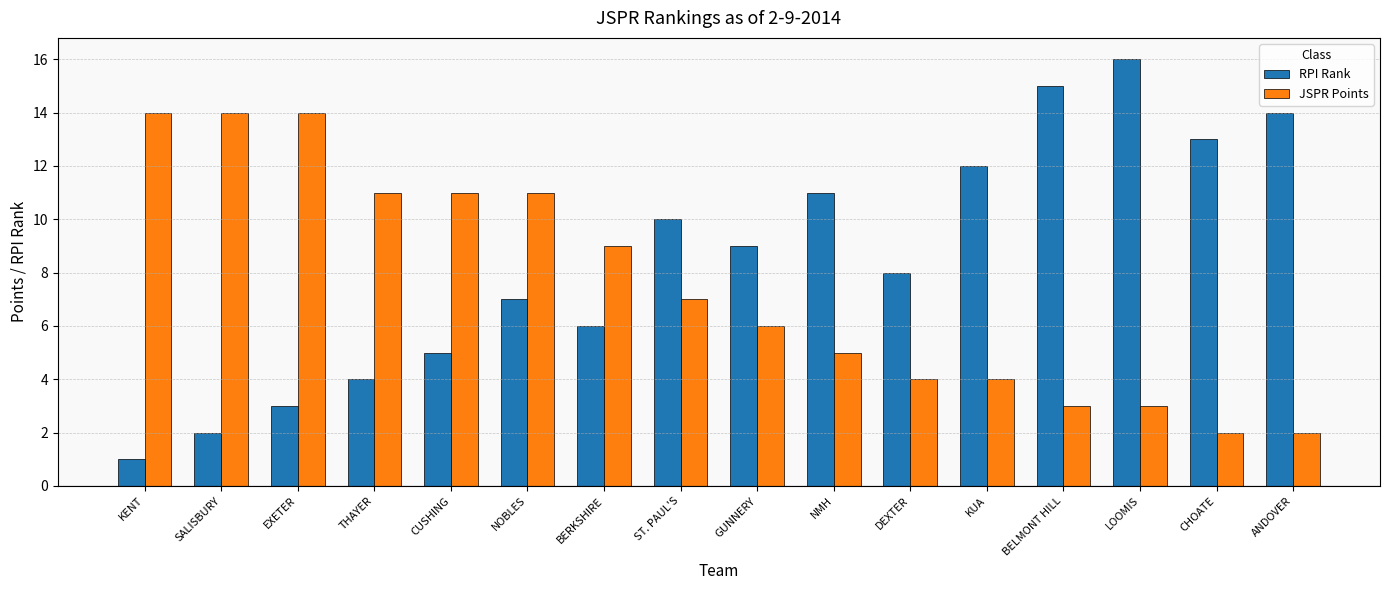

What is the spread (max minus min) of values at DEXTER?

4